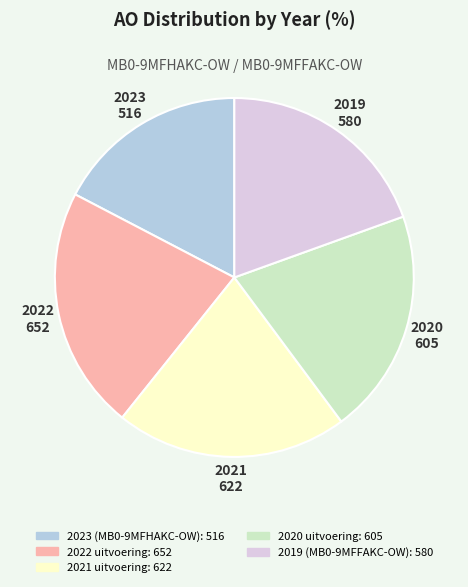

How many segments does this pie chart have?

5